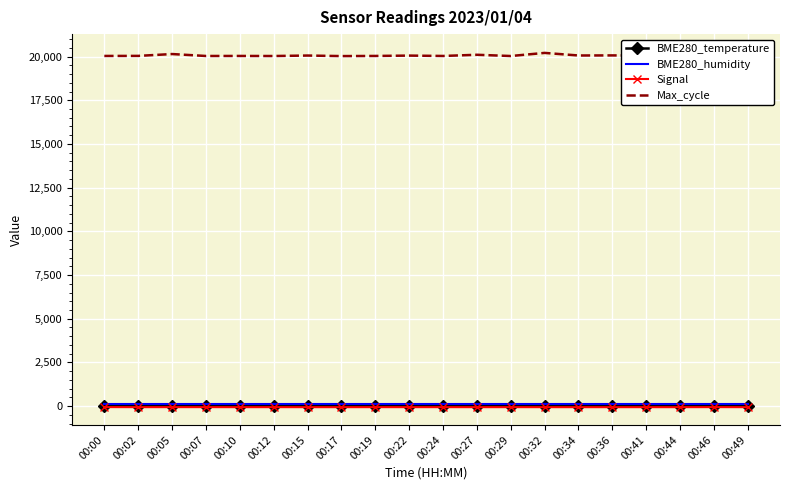

At which category does BME280_temperature reach its first local valley?

00:05